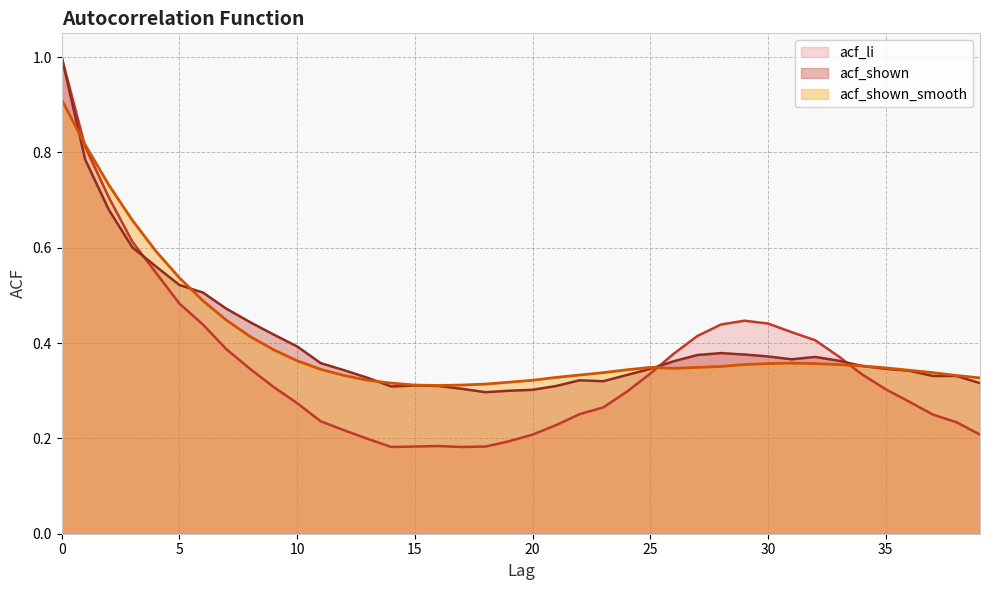

True or false: acf_li has more than 0 interior local peaks.

True